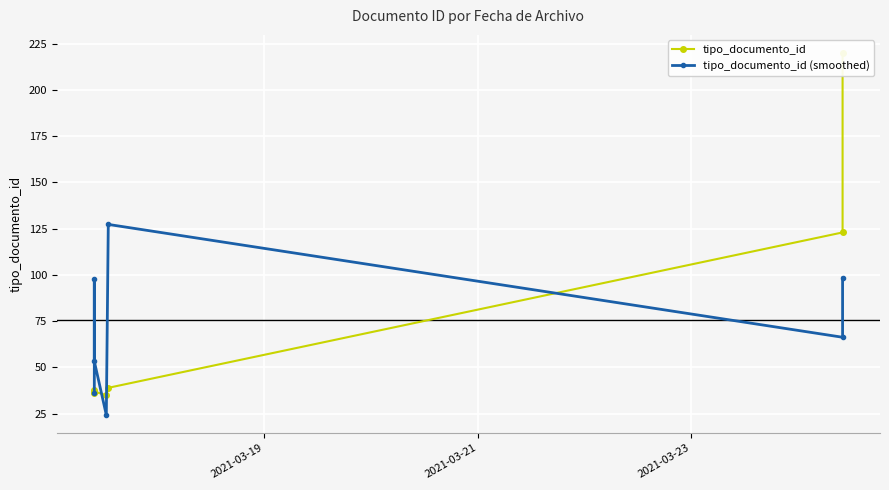

How many values in the tipo_documento_id (smoothed) series are below 66?

3